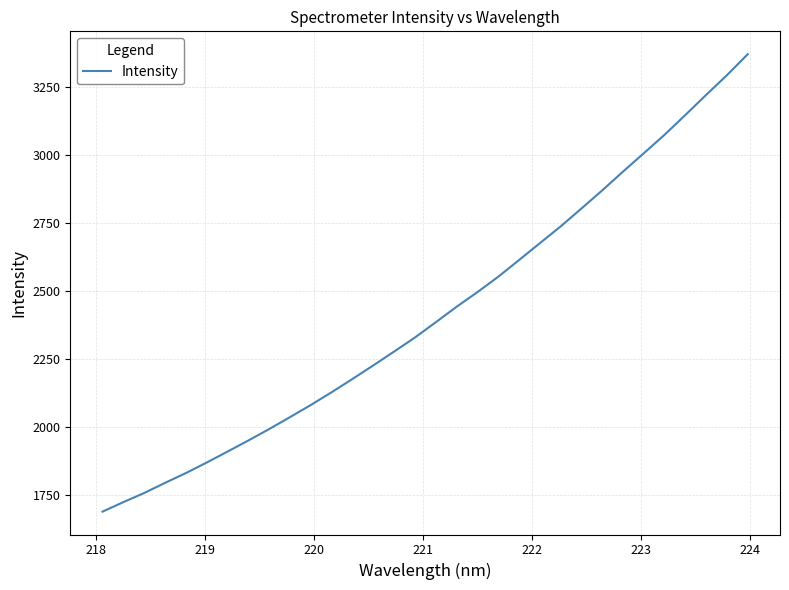

What is the minimum value shown in the chart?

1687.2